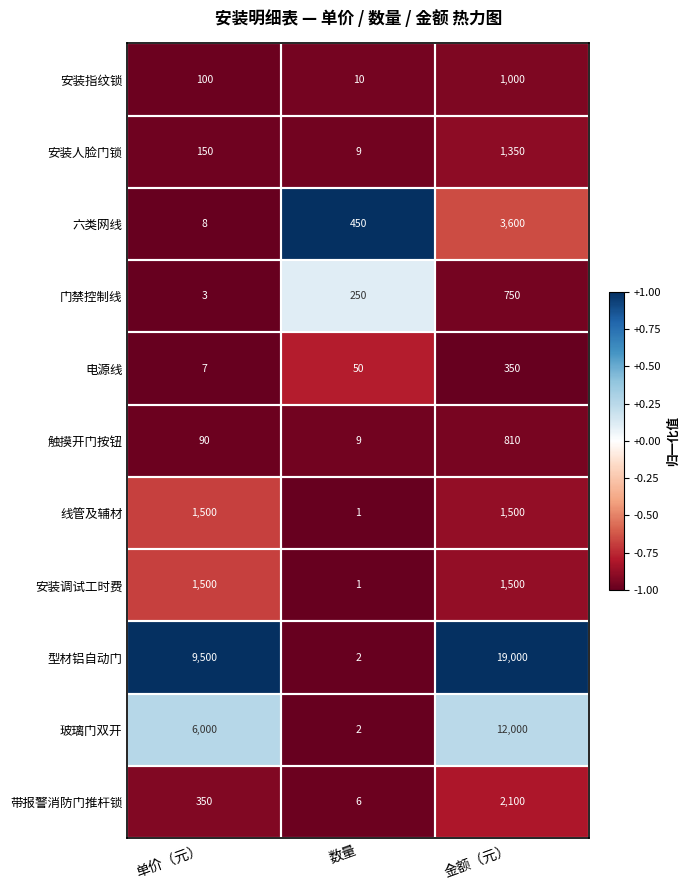

At which category is the sum across all series the highest?

金额（元）